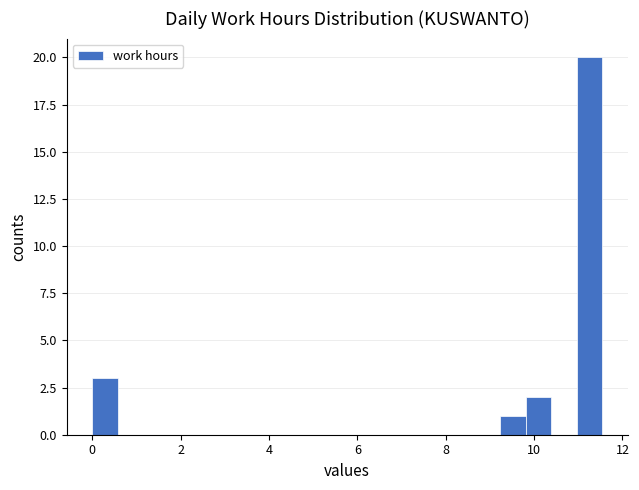

Read against the x-axis, roughly where is the centre of the tallest bar?

11.2